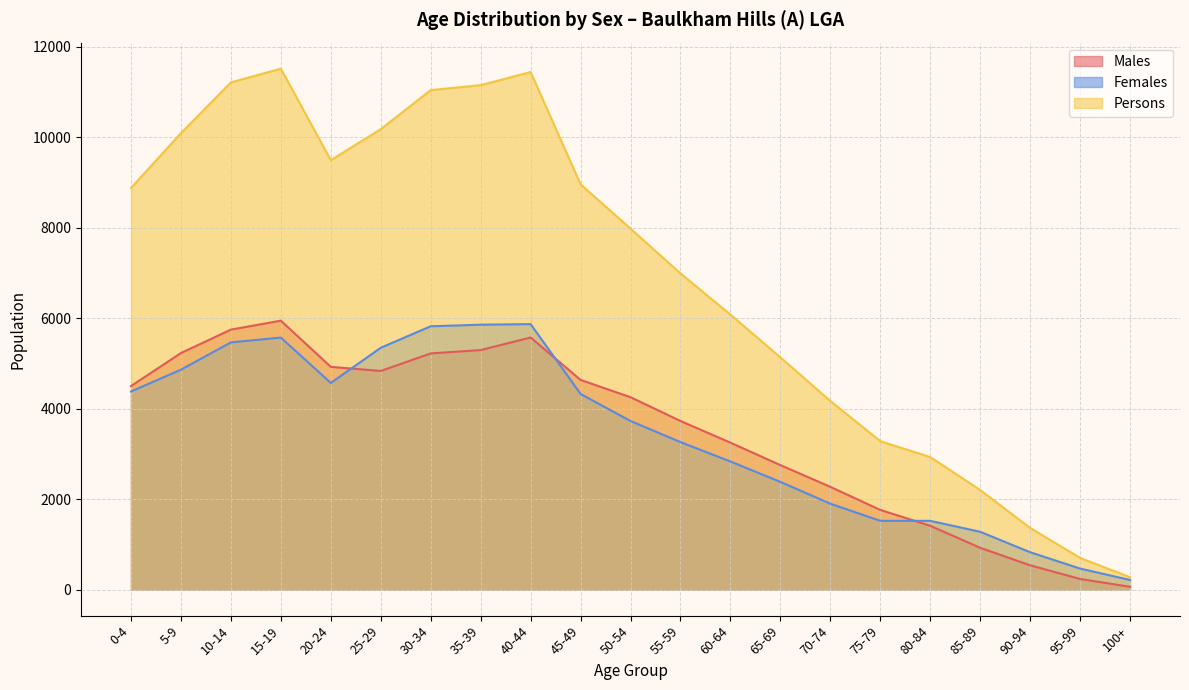

At which label does Persons reach its peak?

15-19